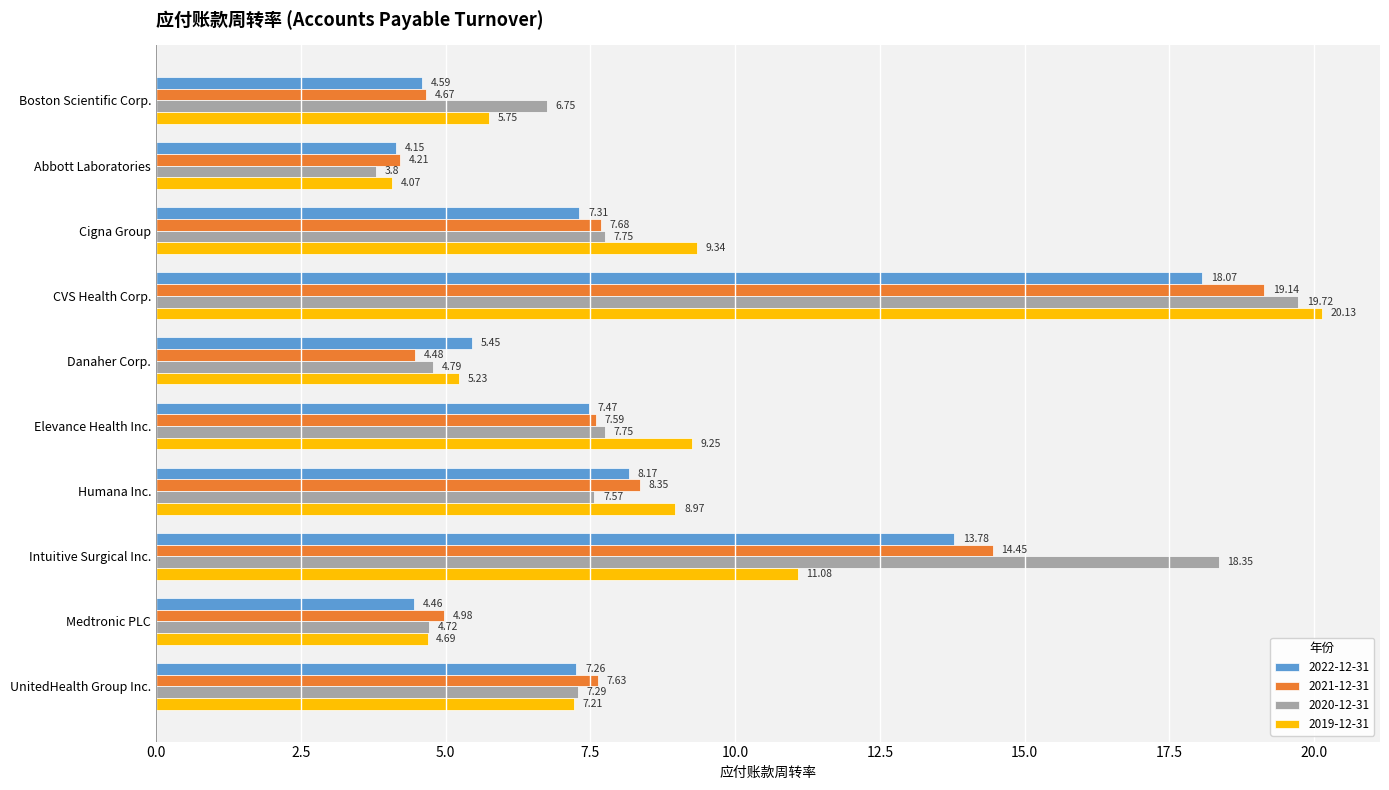

At which category is the sum across all series the highest?

CVS Health Corp.